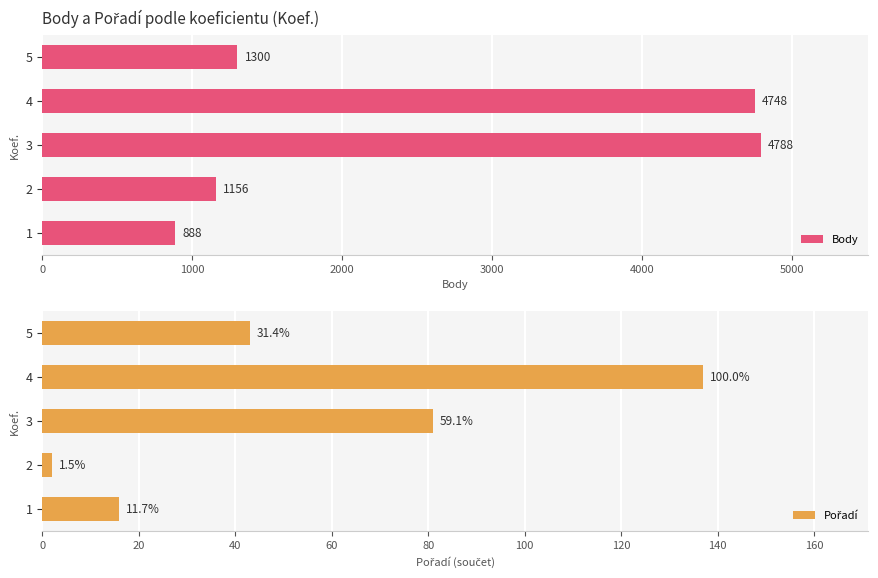

Which series has the widest spread of values?

Body